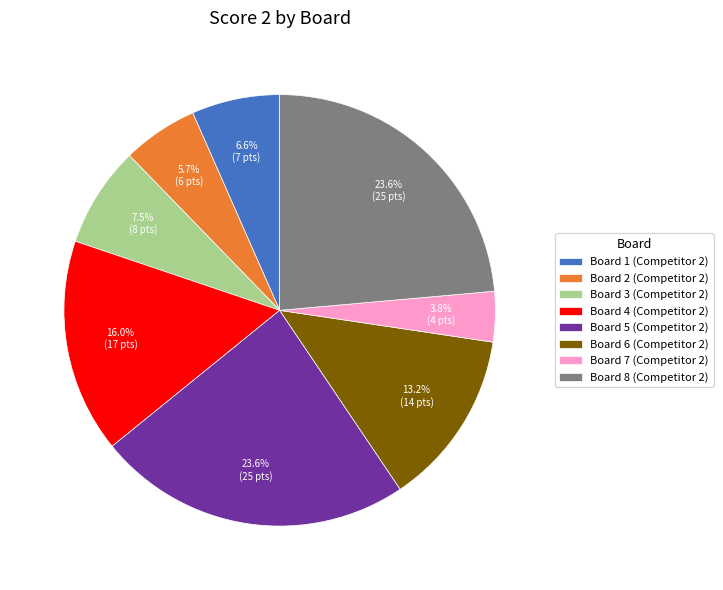

What percentage do Board 1 (Competitor 2) and Board 6 (Competitor 2) together represent?

19.8%